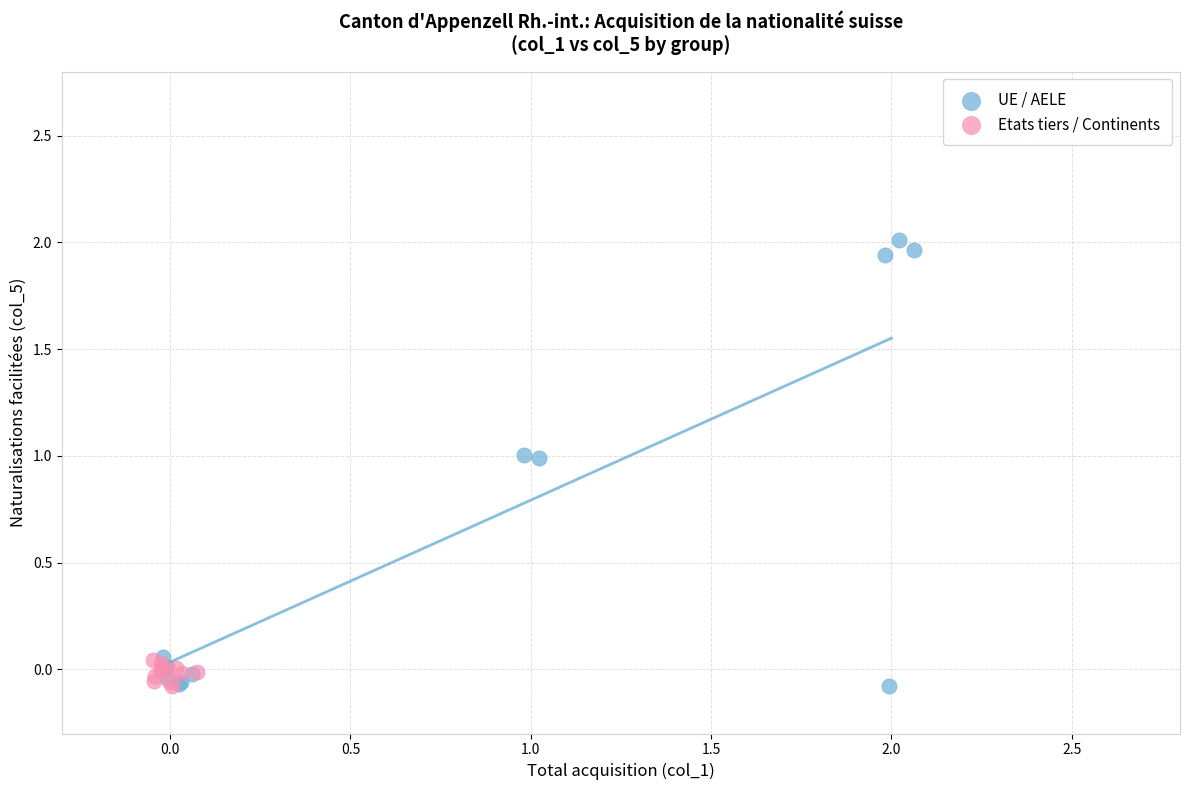

Which series has the widest spread of Y values?

UE / AELE